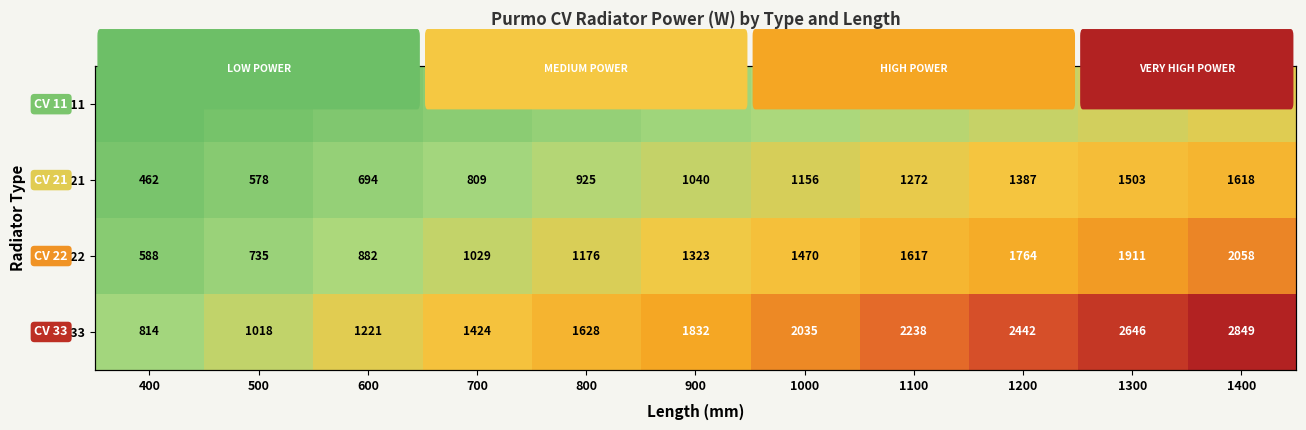

What is the sum of the Type 33 values at 1000 and 400?

2849.0